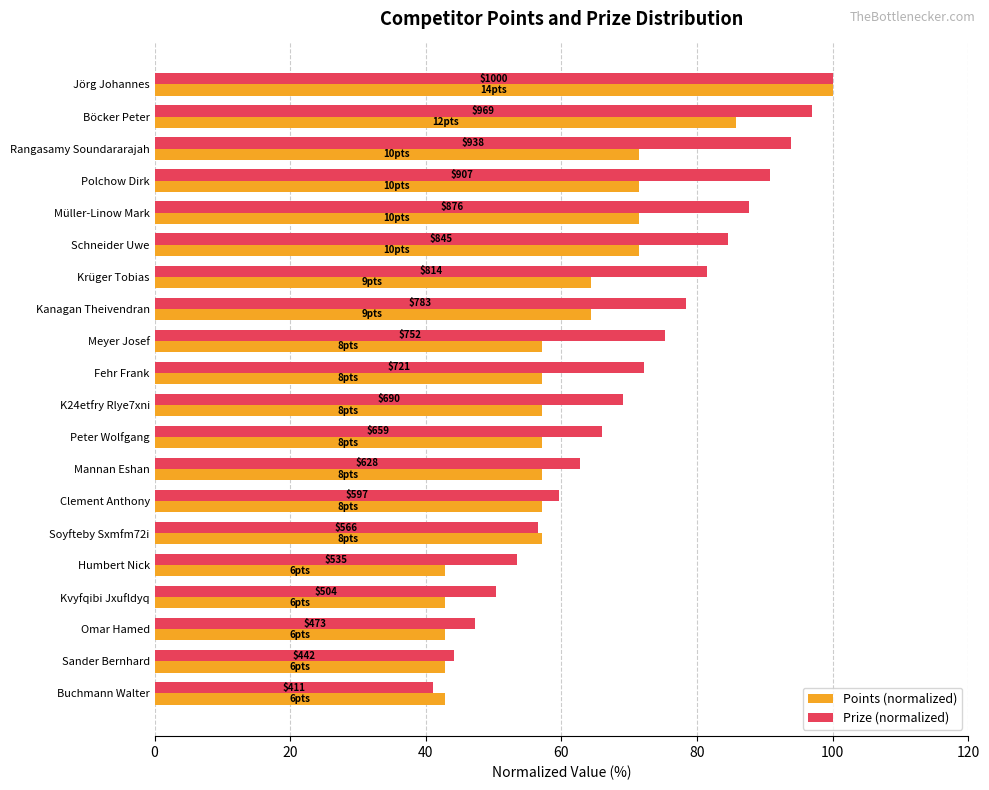

What are all the series names shown in the legend?

Points (normalized), Prize (normalized)